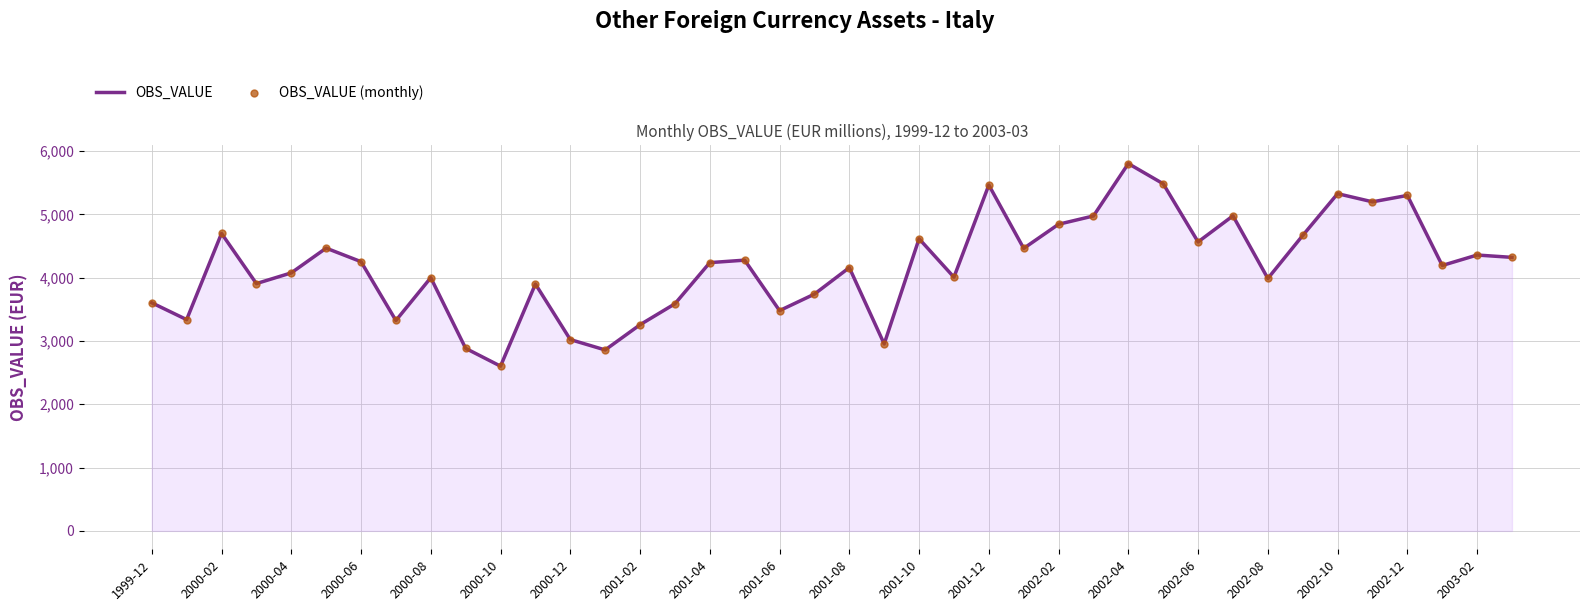

What is the difference between the maximum and minimum values?

3199